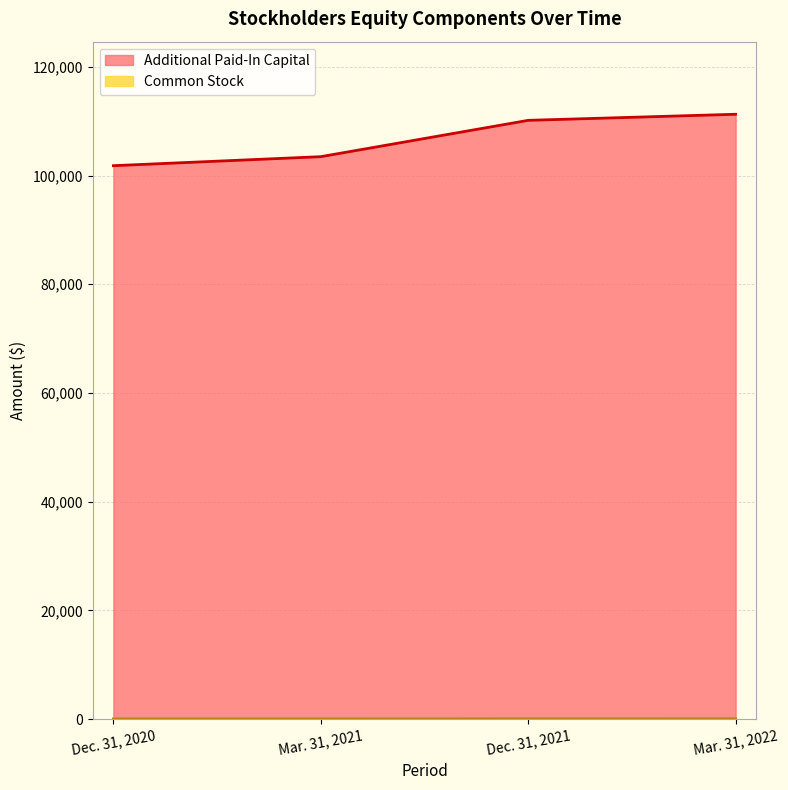

How many series are shown in this chart?

2